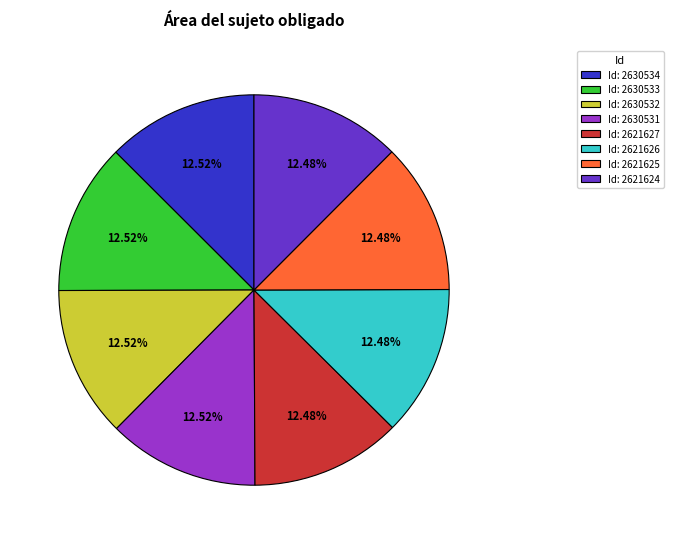

How many segments does this pie chart have?

8